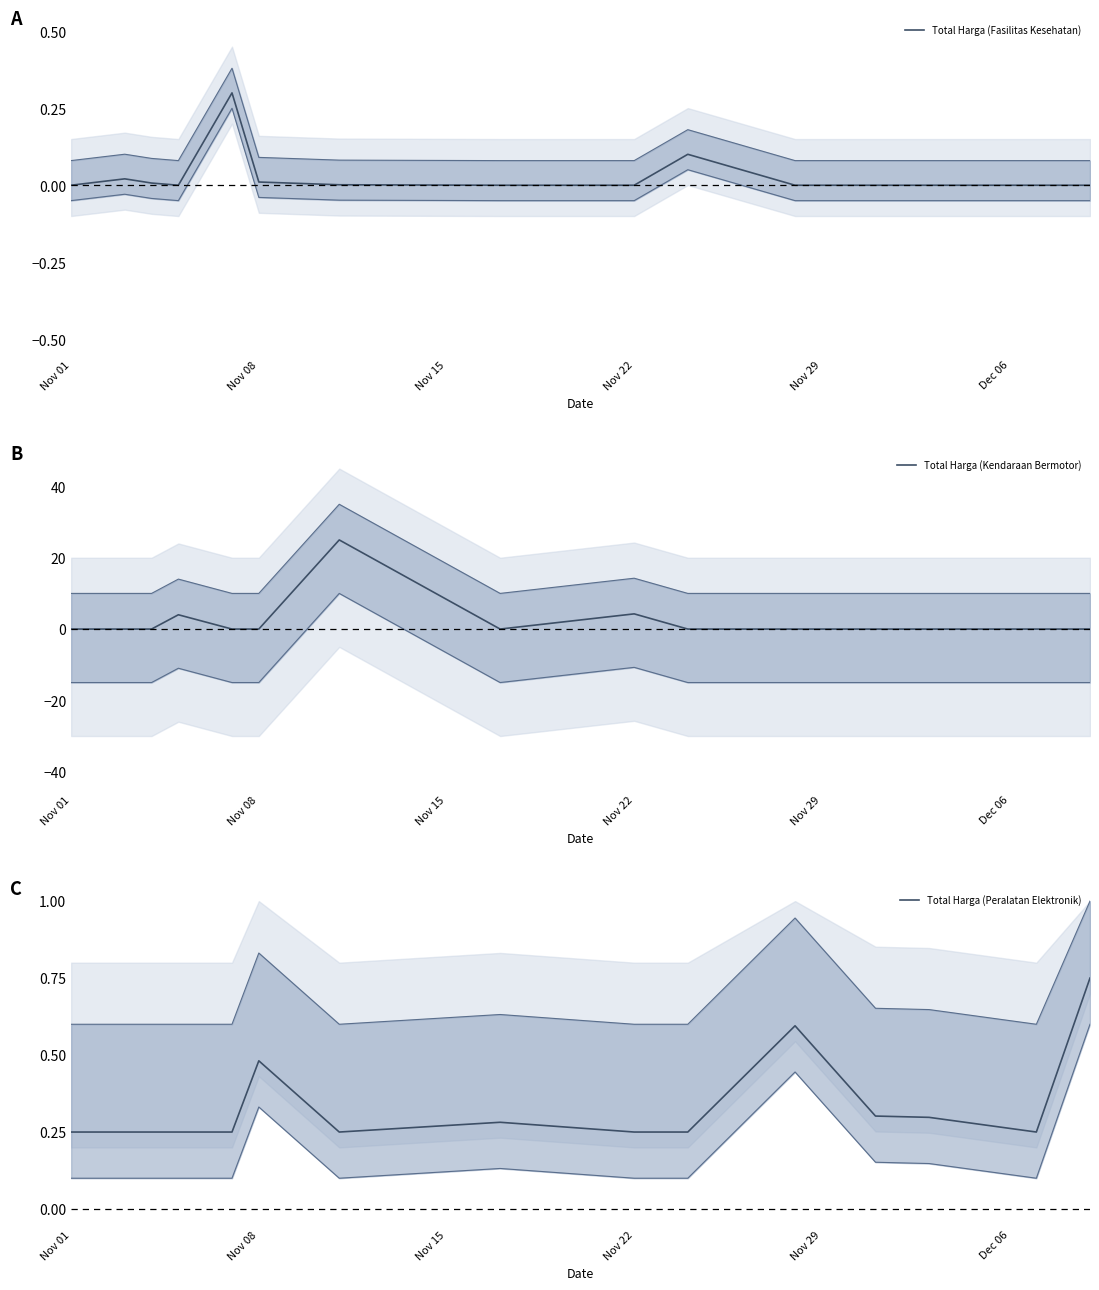

Which series ends up on top after the final intersection of Total Harga (Peralatan Elektronik) and Total Harga (Fasilitas Kesehatan)?

Total Harga (Peralatan Elektronik)